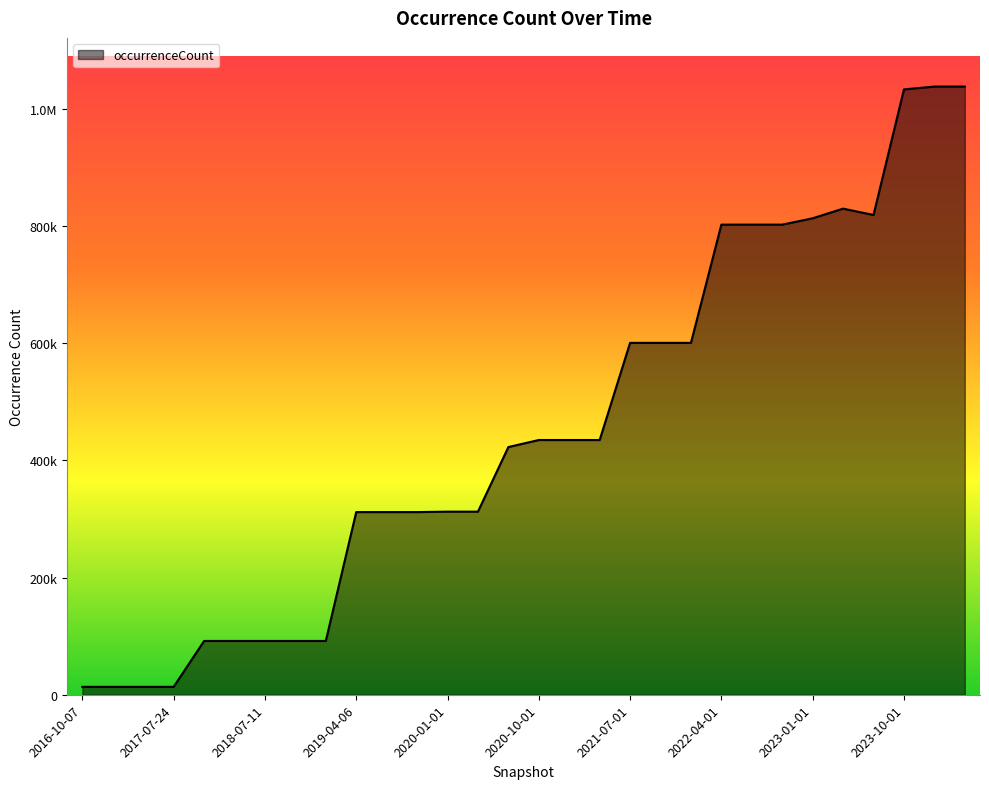

At which category does the chart reach its minimum across all series?

2016-10-07